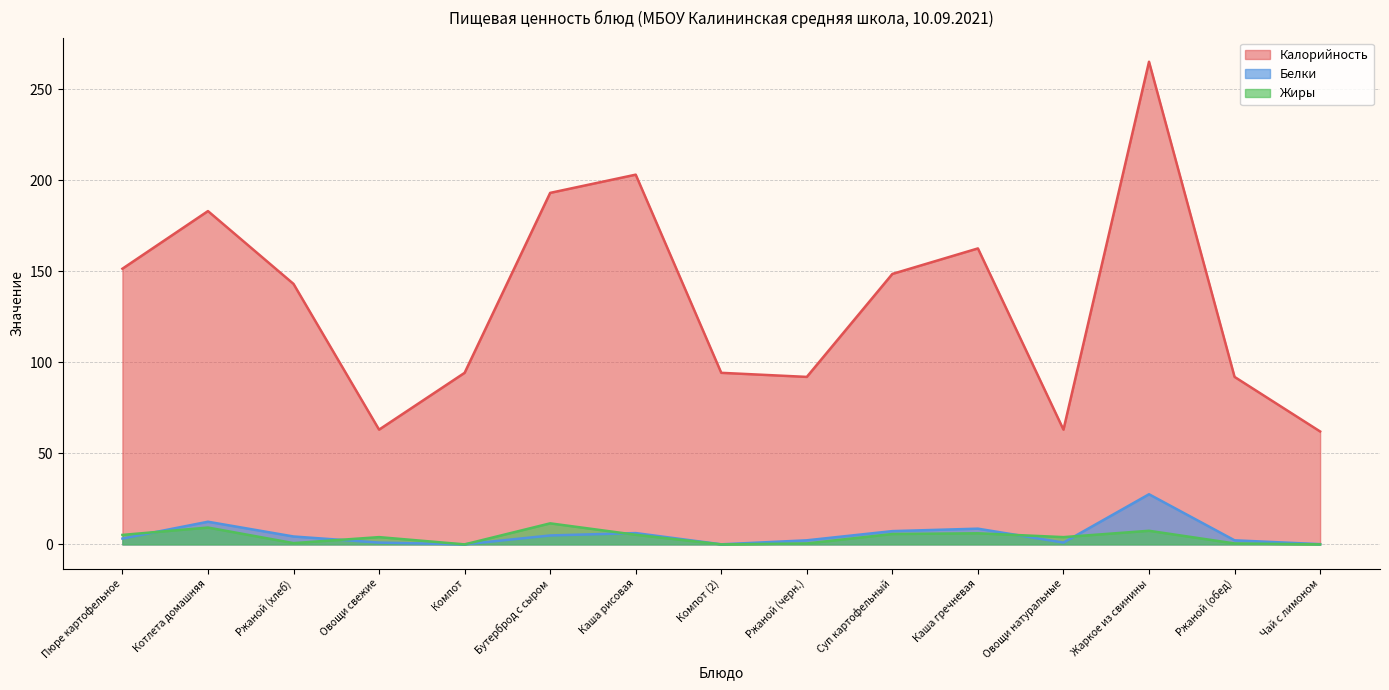

Count the number of categories in the chart.

15